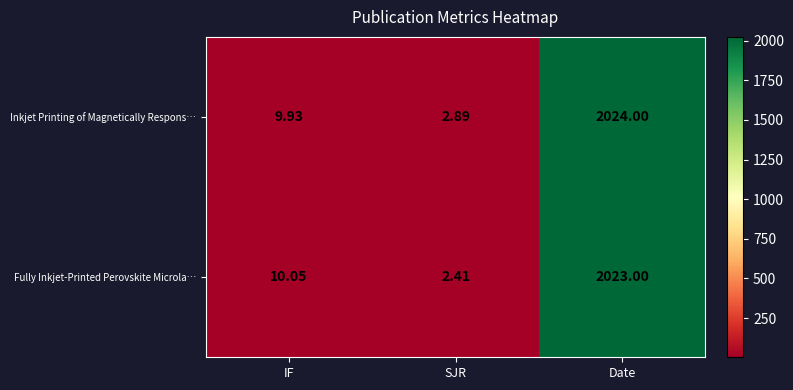

Where is Fully Inkjet‑Printed Perovskite Microla… nearest to the value 1012?

IF